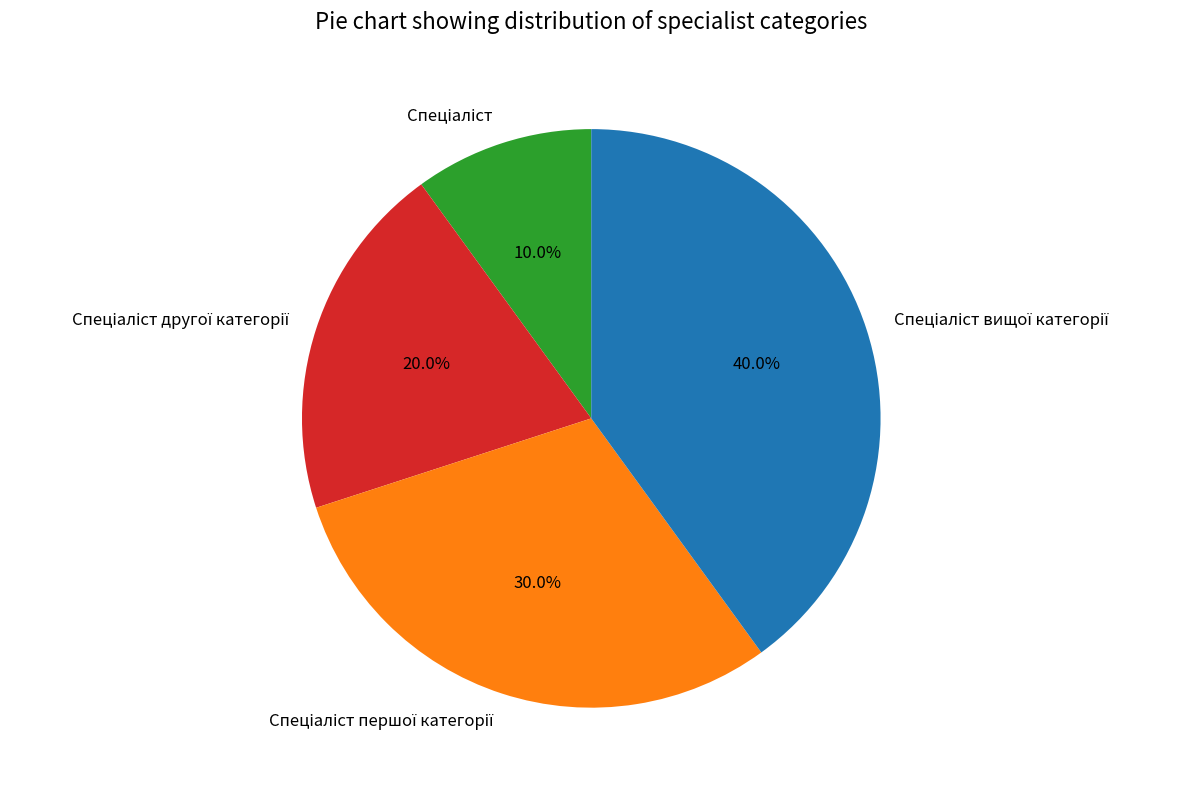

Is there any slice that represents more than half of the pie?

No